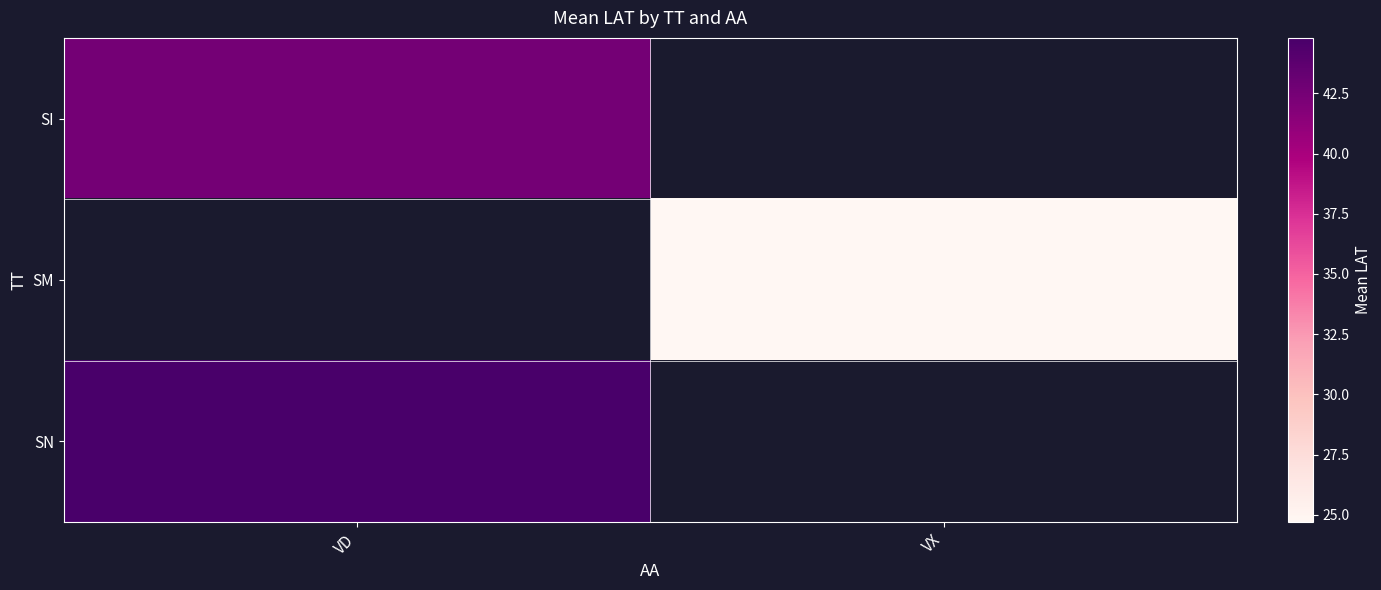

At which label is SI closest to 42?

VD